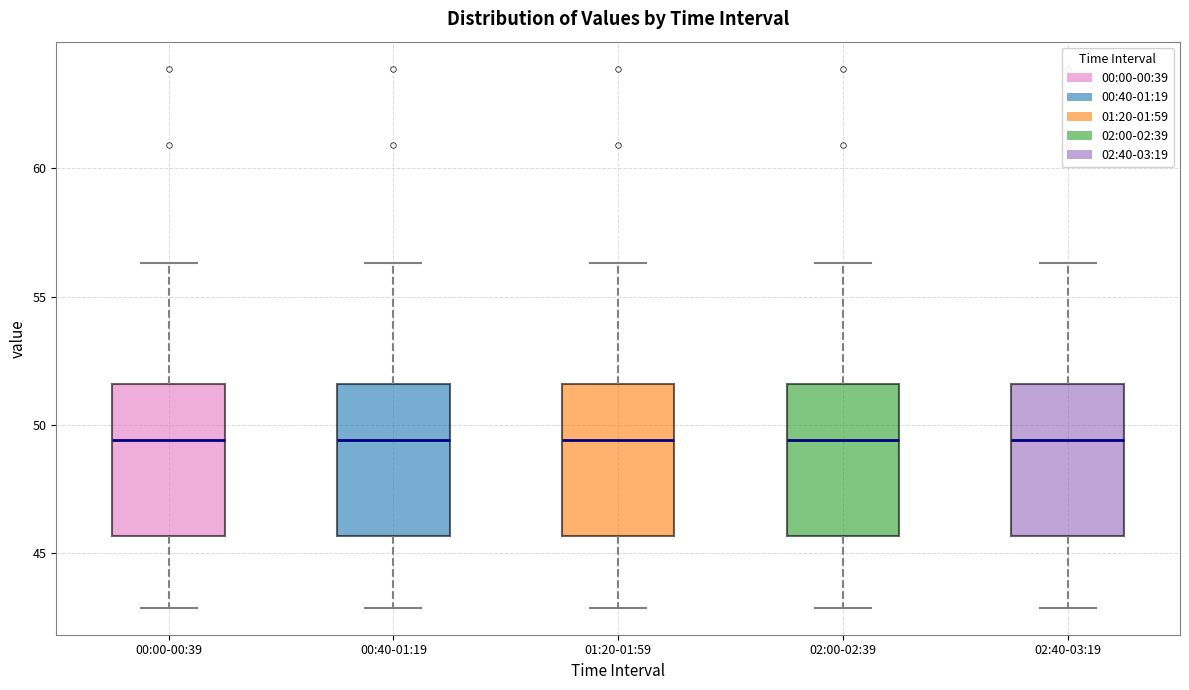

Where does the upper whisker of the box for 02:40-03:19 end on the y-axis? The values are not printed on the chart, so give them approximately, as read against the axis.

56.5